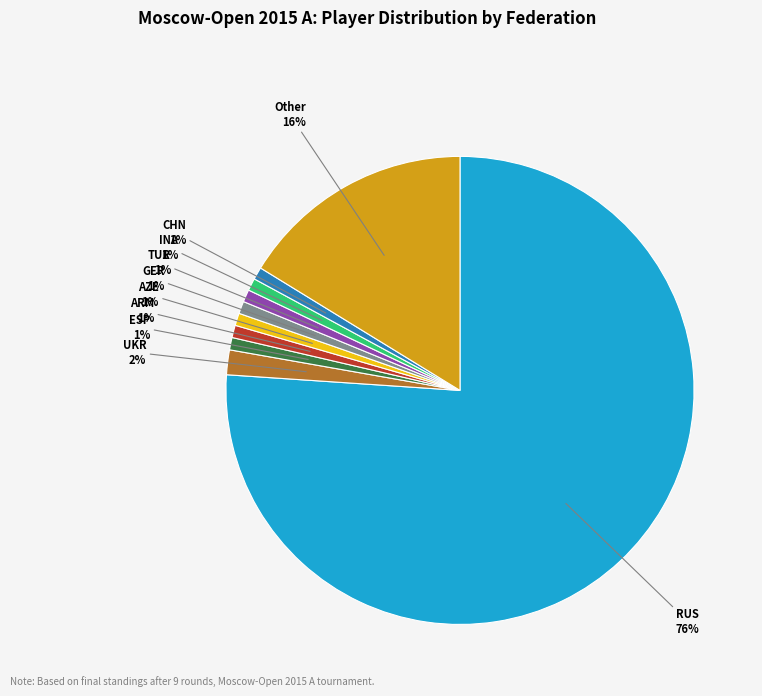

To the nearest percent, what is the average slice percentage?

10%